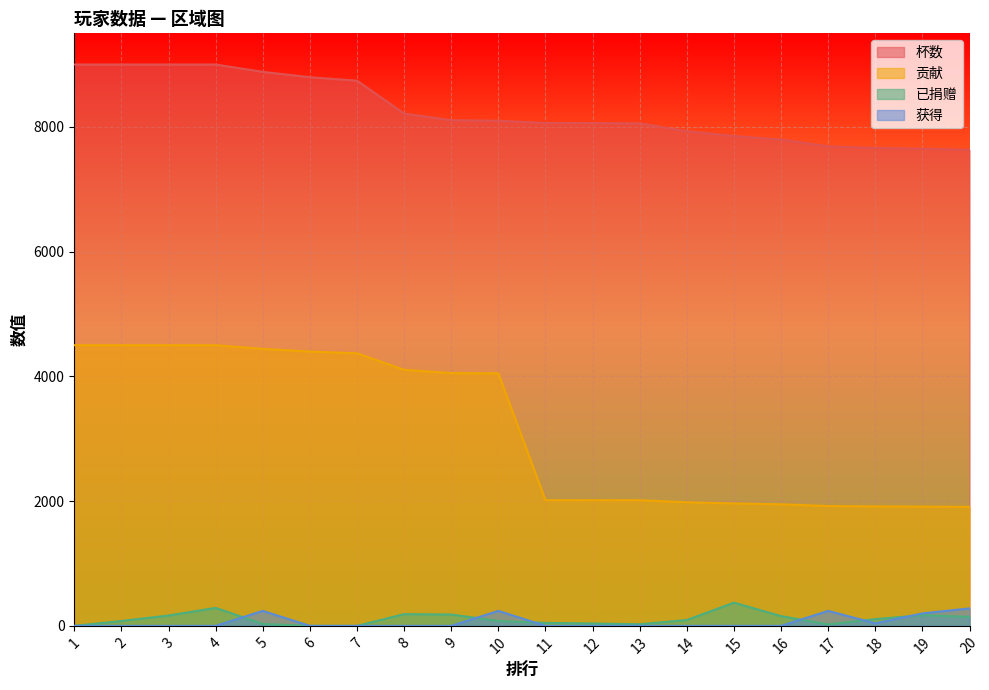

Which series has the widest spread of values?

贡献